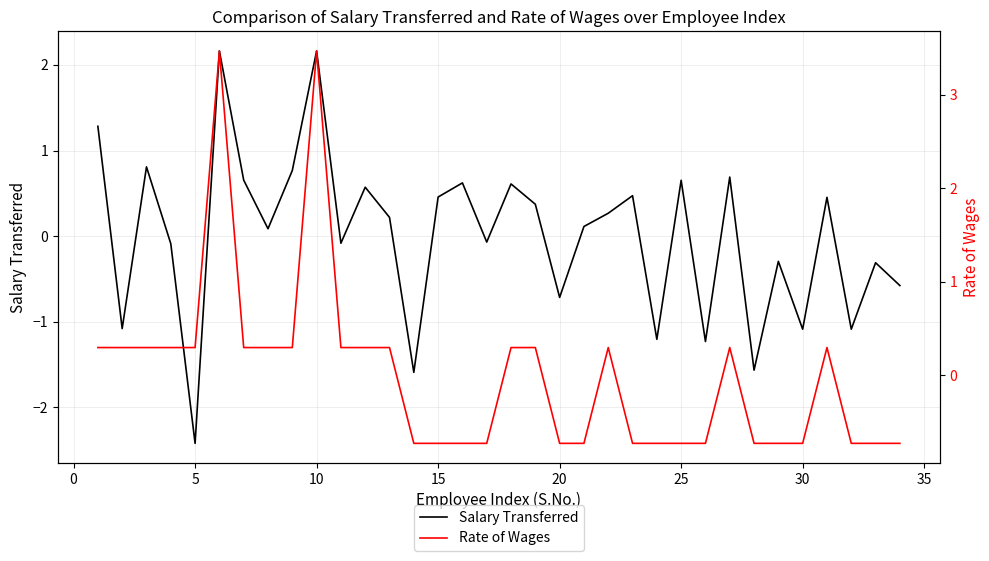

What are all the series names shown in the legend?

Salary Transferred, Rate of Wages